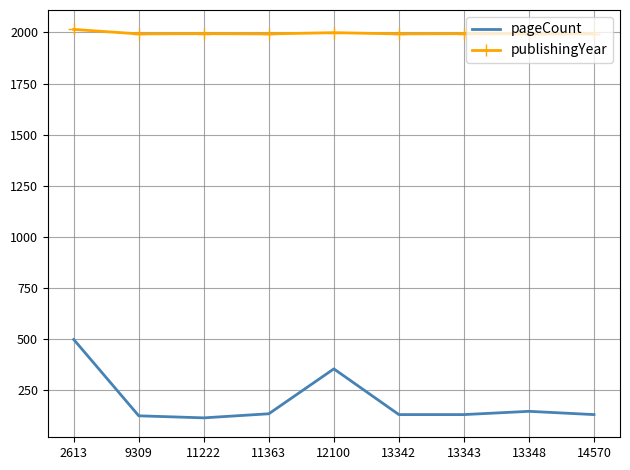

Between 12100 and 13342, which series saw the biggest shift?

pageCount